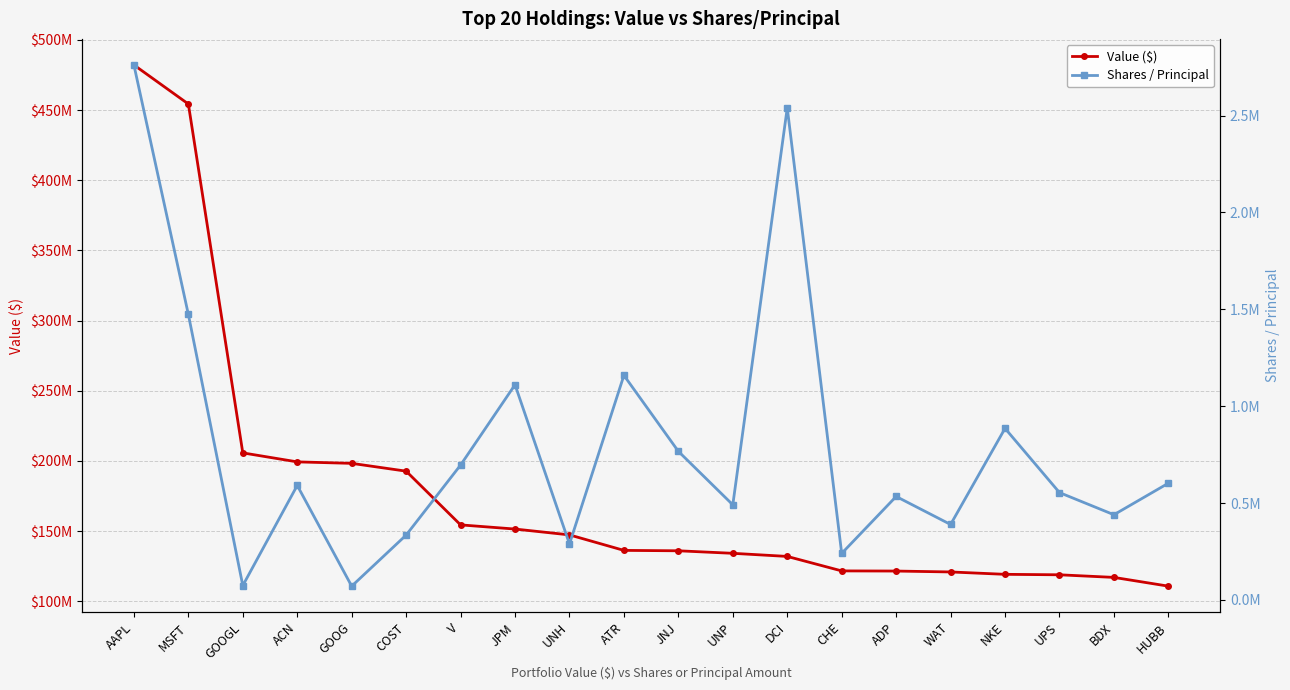

At which category does the chart reach its minimum across all series?

GOOG